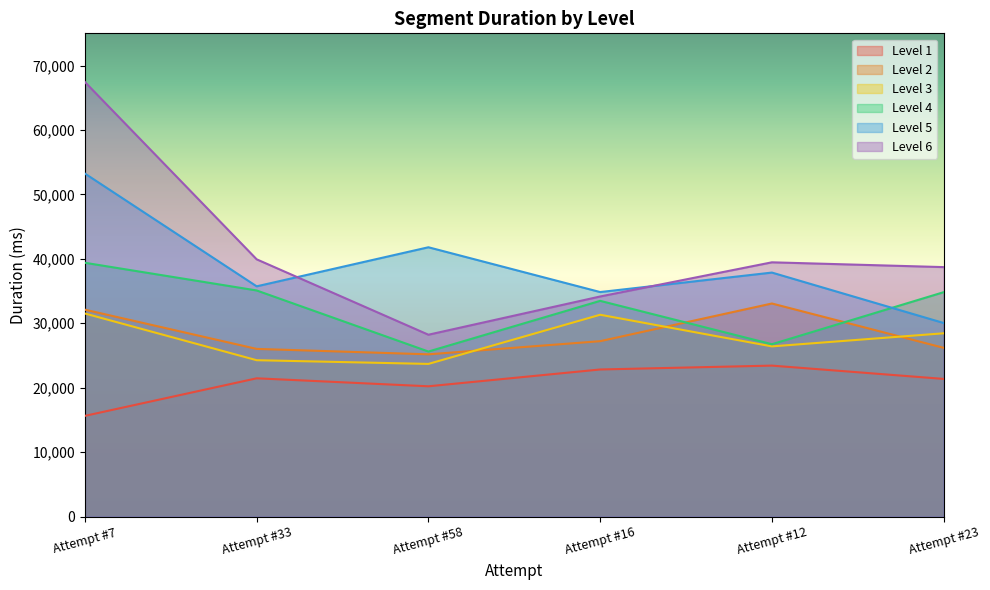

Count the number of data series in this chart.

6